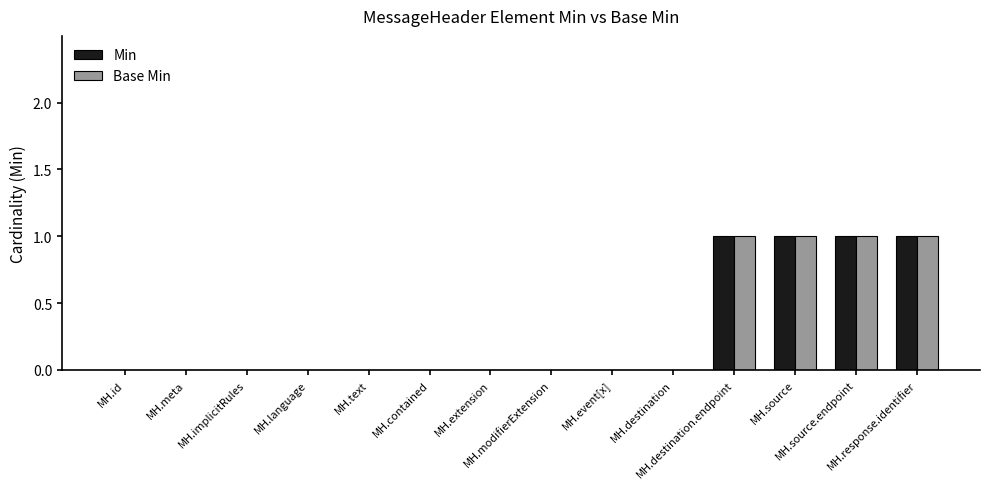

What is the sum of all Base Min values?

4